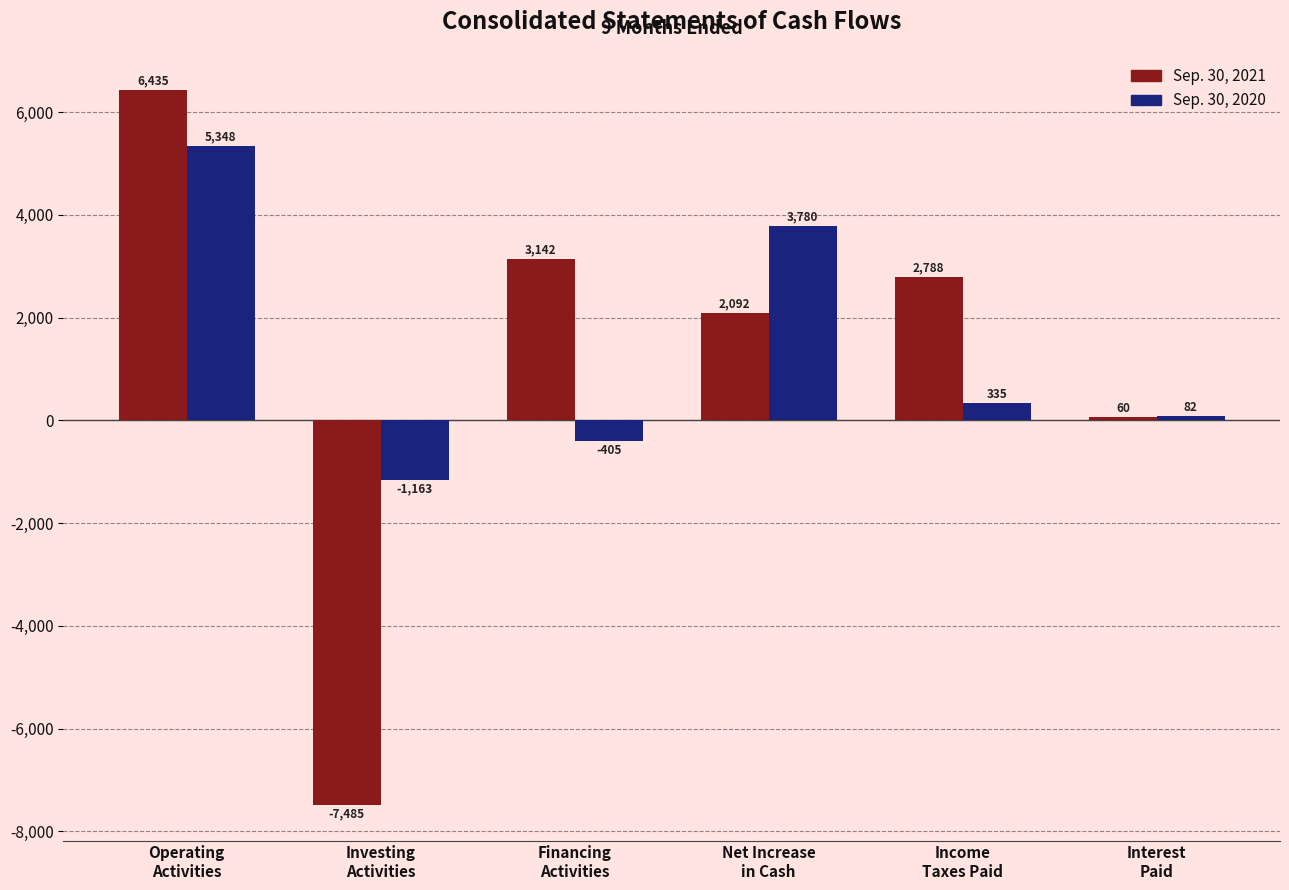

At how many categories does at least one series exceed 5409?

1